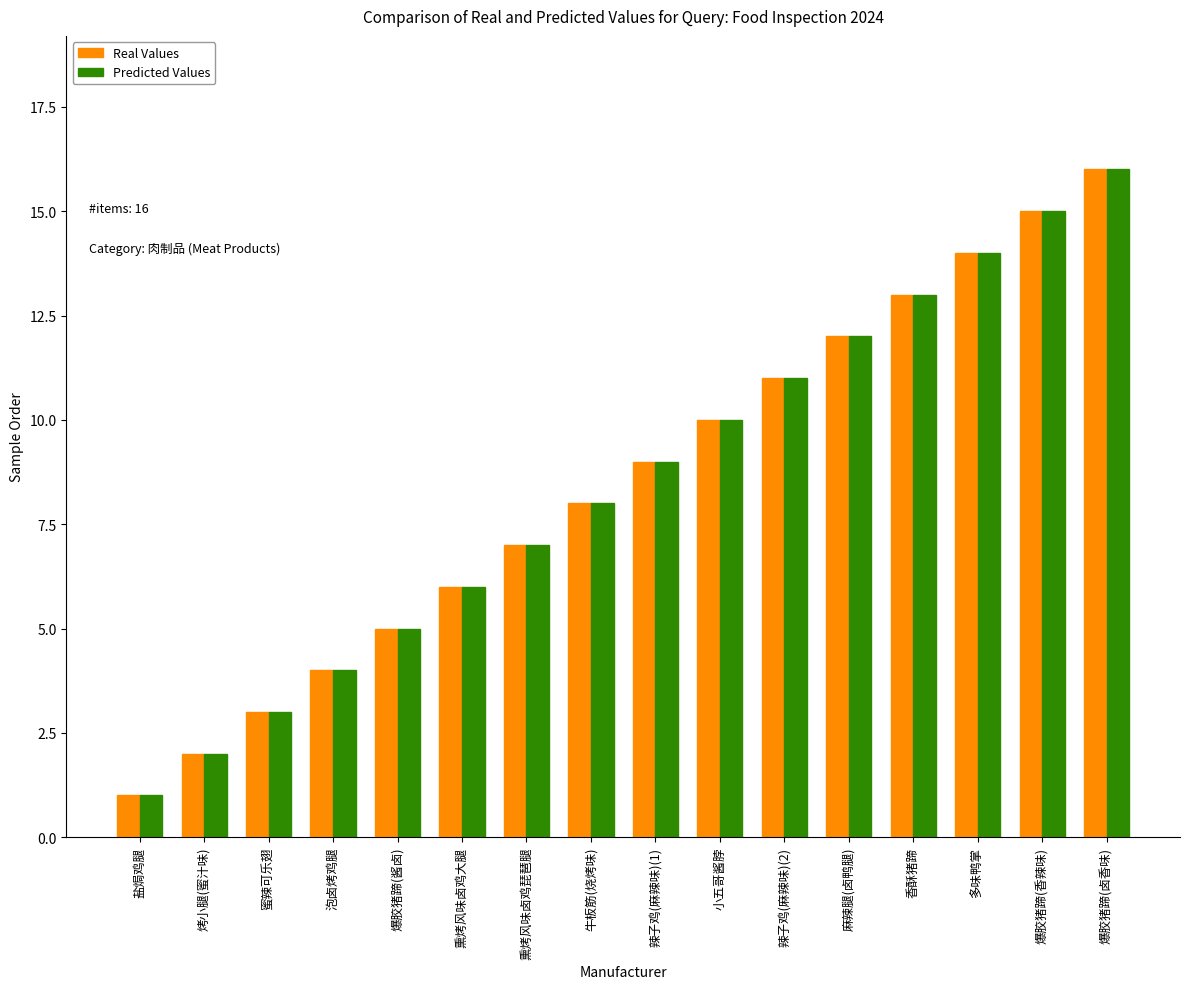

At which label is Real Values closest to 8?

牛板筋(烧烤味)